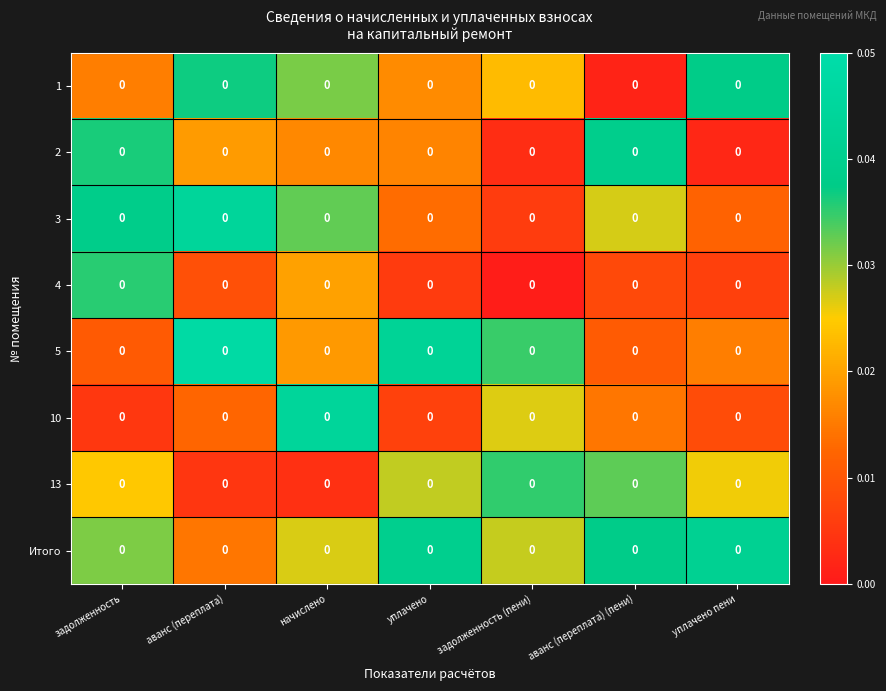

Which label corresponds to the largest value in the chart?

аванс (переплата)